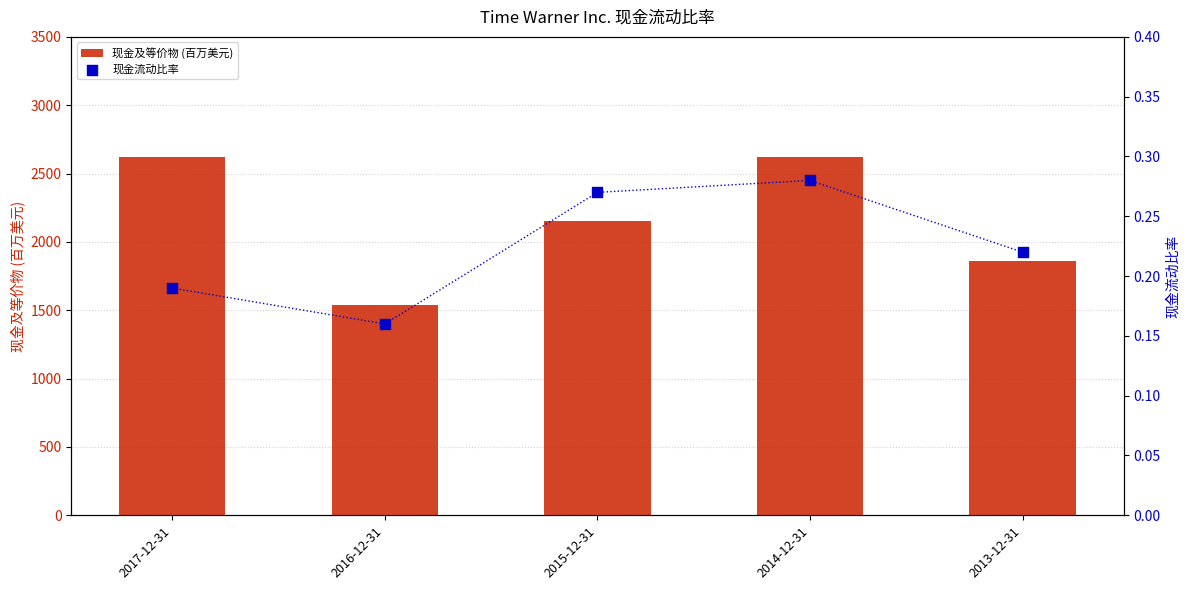

Which series has the largest total across all categories?

现金及等价物 (百万美元)